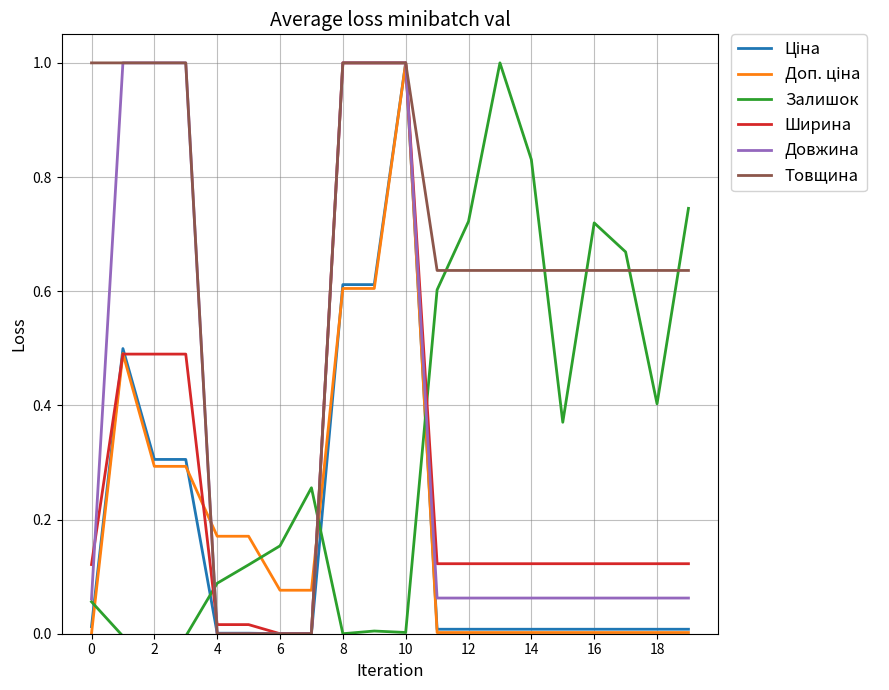

Which series has the largest total across all categories?

Товщина